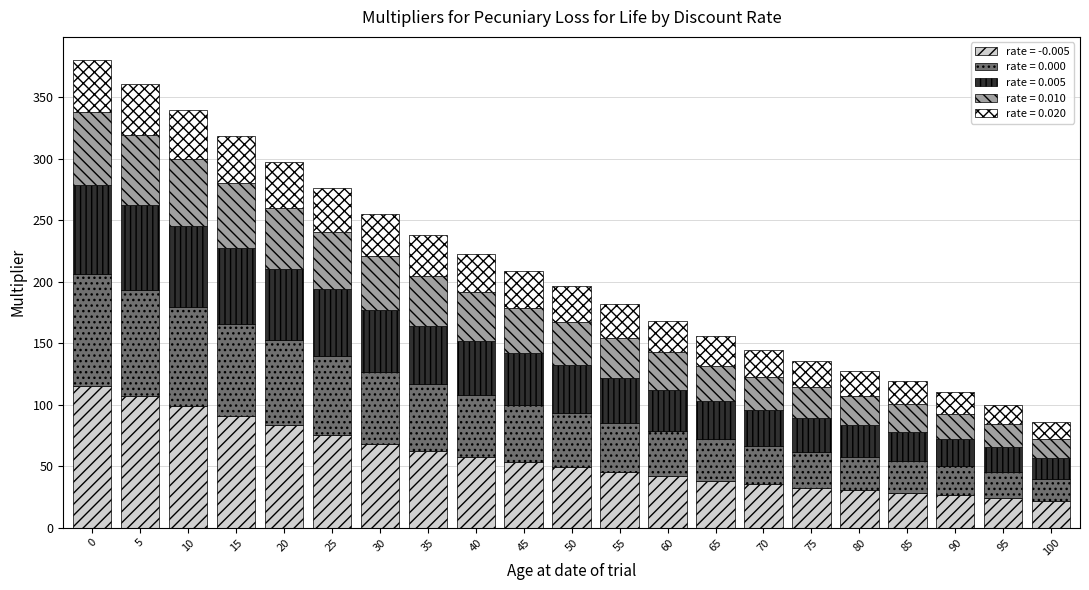

What is the total value across all series at 30?

254.7